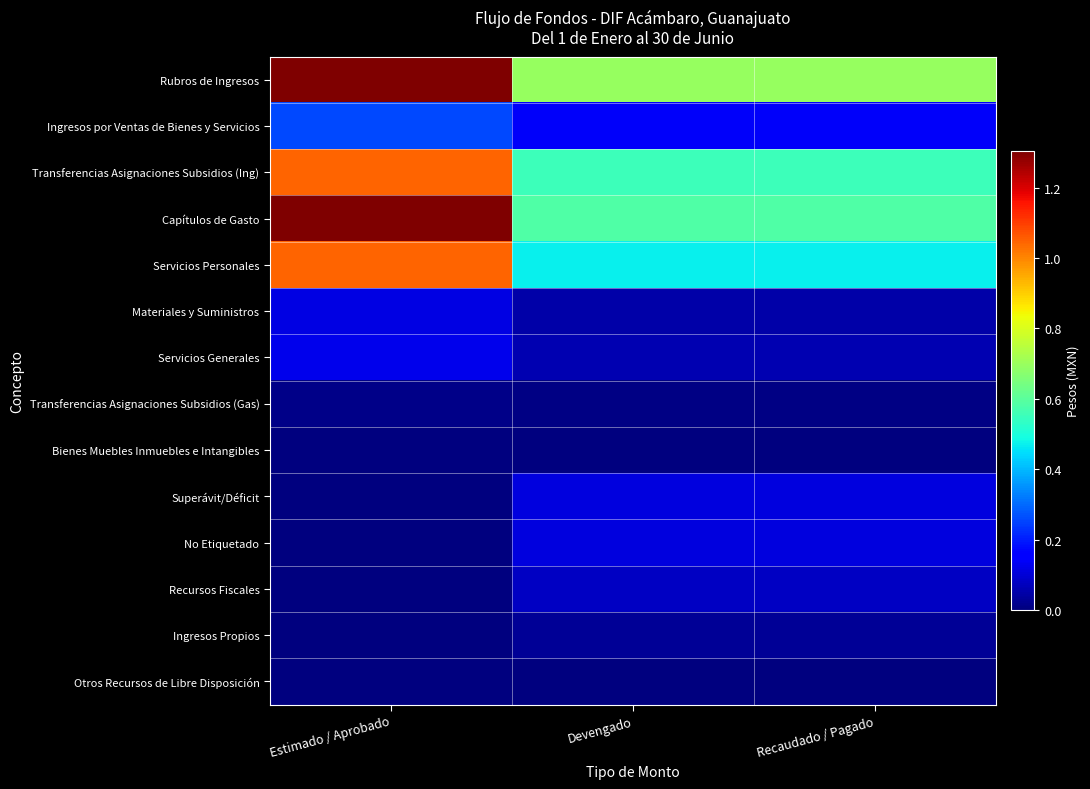

Count the number of categories in the chart.

3